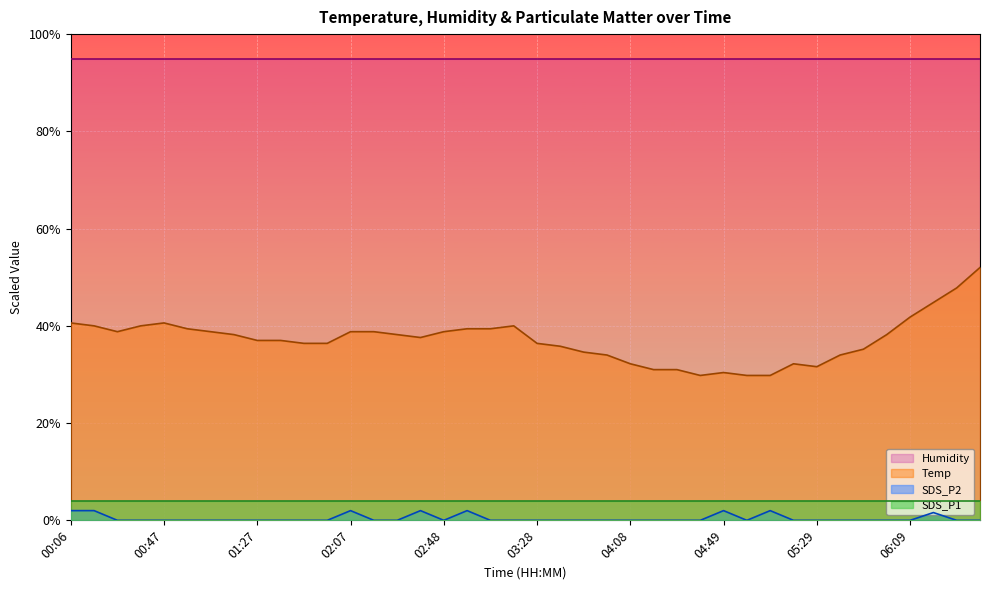

Between 05:59 and 04:18, which is larger?

05:59